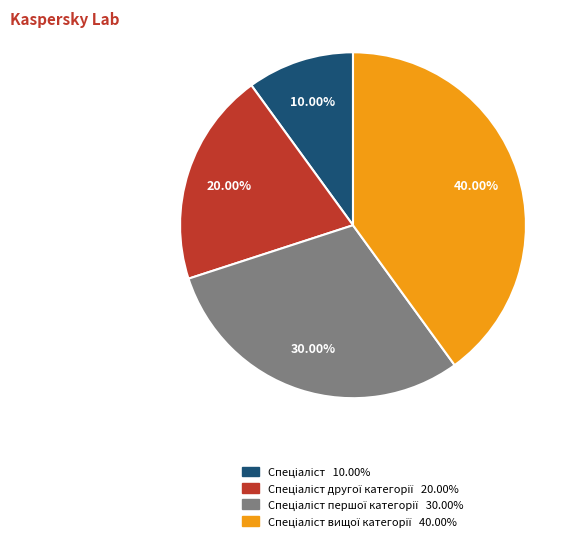

To the nearest percent, what is the difference between the largest and smallest slice percentages?

30%